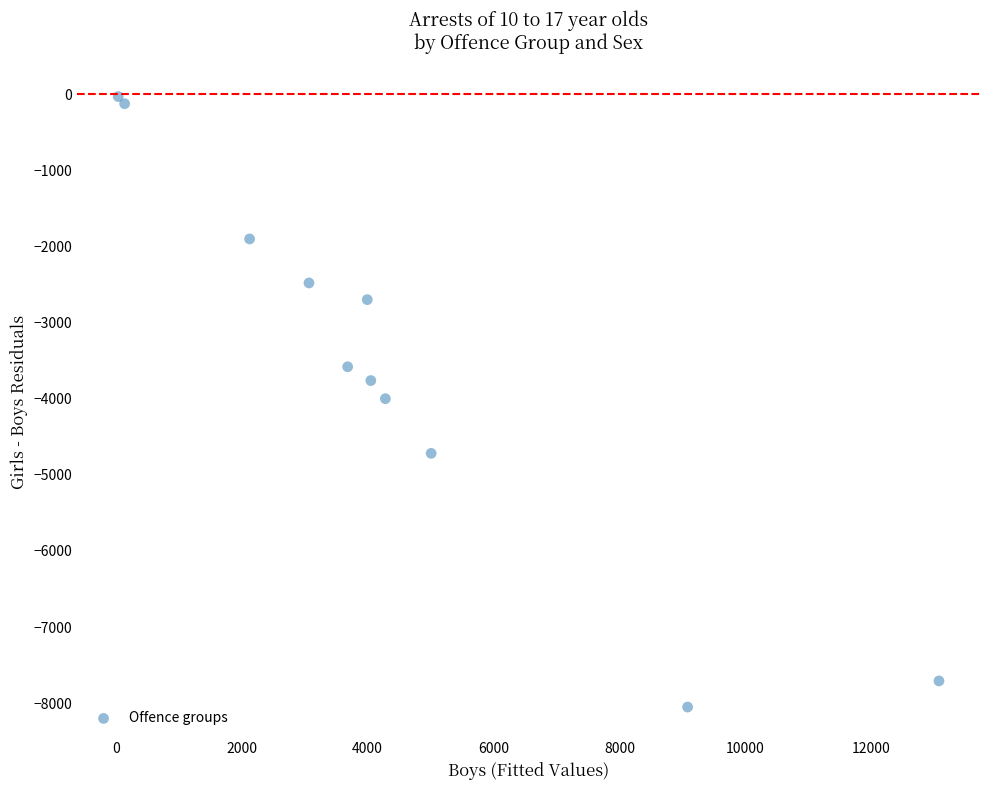

What is the average Y value?

-3552